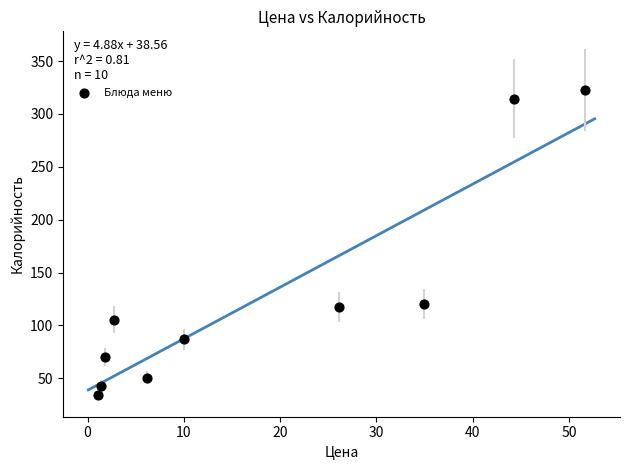

What is the range of X values (max minus min)?

50.6